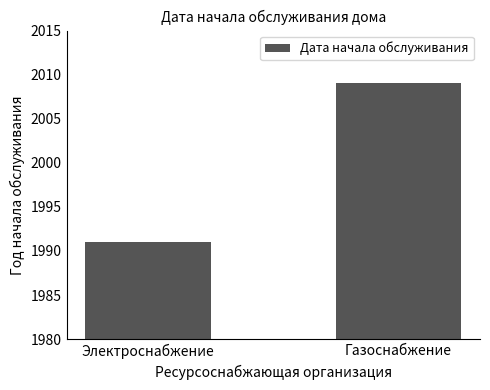

Are the bars horizontal?

No